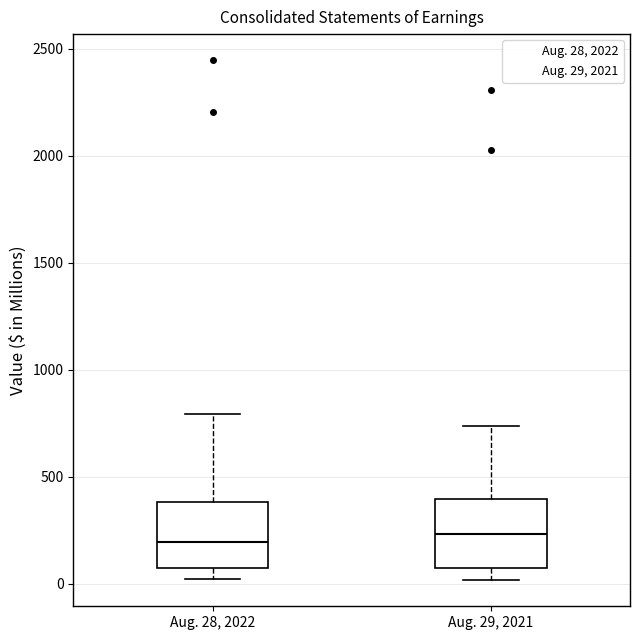

Reading left to right, transcribe this box plot: for each box, give where its median line is, the range the box spans, and where its two whiskers end, as read against the y-axis. The values are not printed on the chart, so give them approximately, as read against the axis.

Aug. 28, 2022: median 200, box 50 to 400, whiskers 0 to 800
Aug. 29, 2021: median 250, box 100 to 400, whiskers 0 to 750